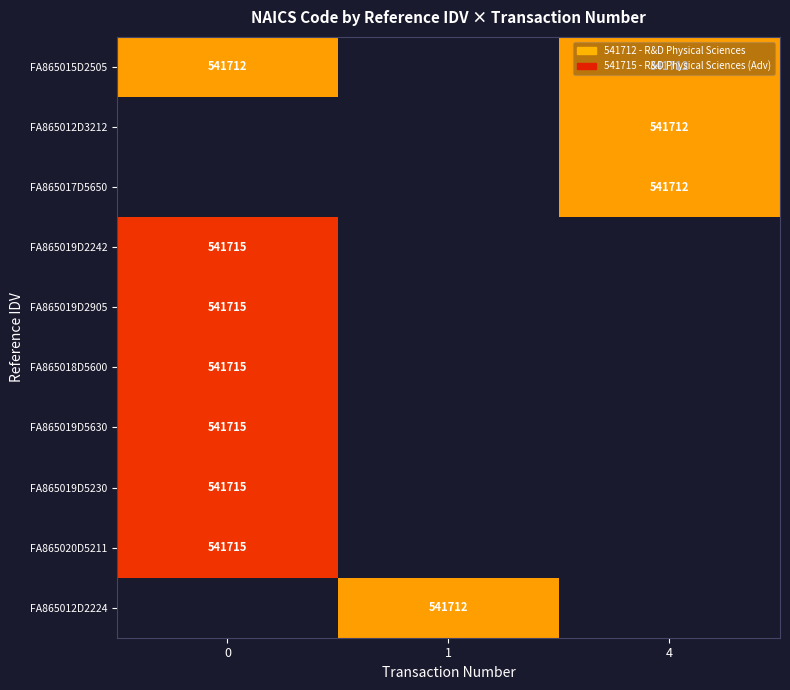

The value of FA865015D2505 at 4 is 541712. True or false?

True